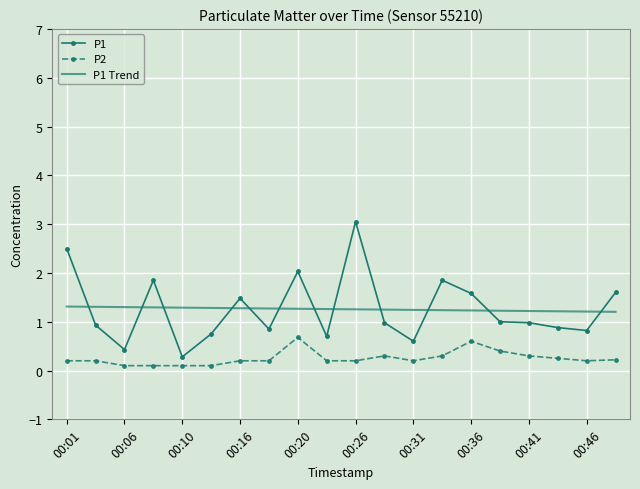

Rank the series by their maximum value, from highest to lowest.

P1, P1 Trend, P2